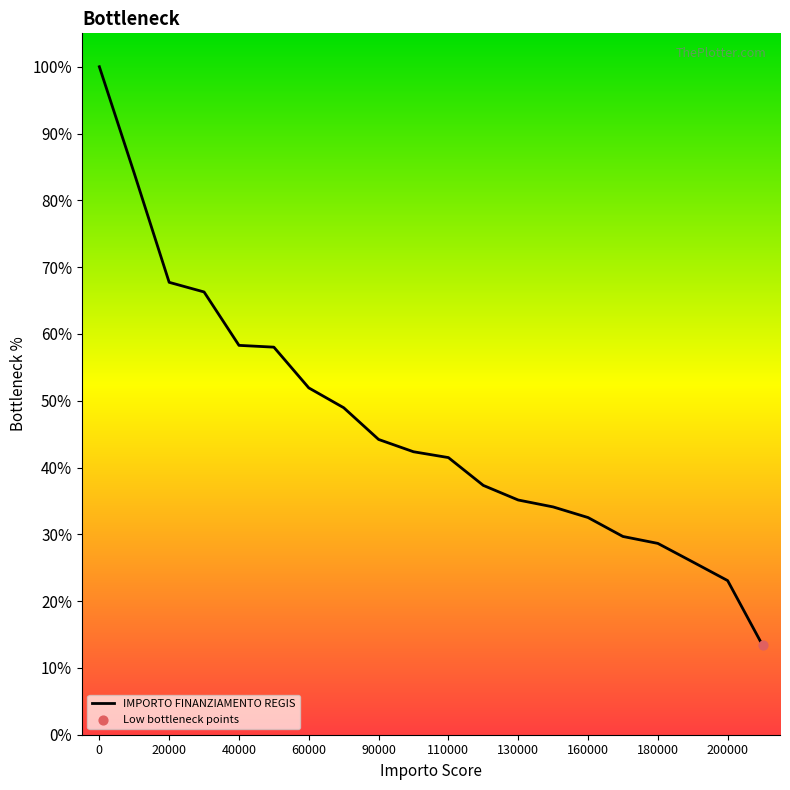

What is the greatest value displayed?

100.0